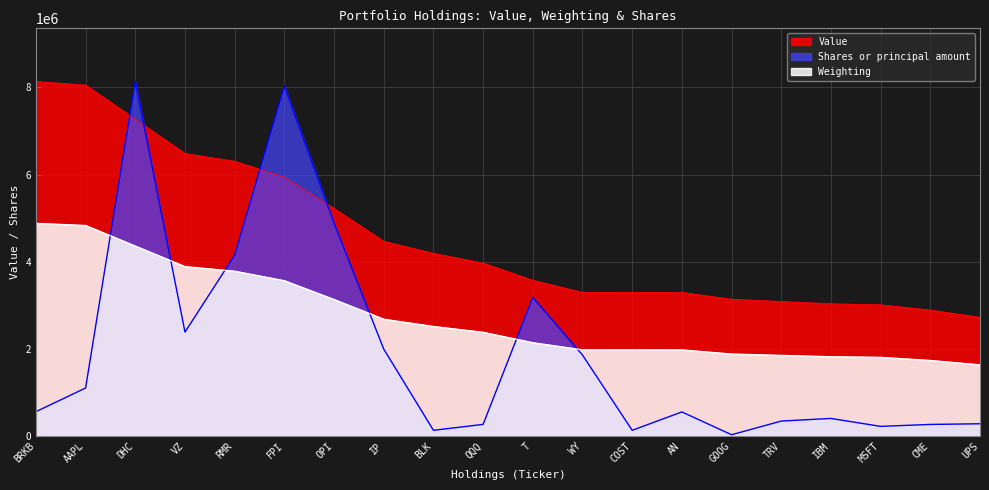

Reading left to right, transcribe all the data shown in this chart.

Value: BRKB=8136000.0	AAPL=8055000.0	DHC=7269000.0	VZ=6483000.0	RMR=6305000.0	FPI=5942000.0	OPI=5223000.0	IP=4467000.0	BLK=4191000.0	QQQ=3968000.0	T=3572000.0	WY=3295000.0	COST=3297000.0	AN=3294000.0	GOOG=3137000.0	TRV=3086000.0	IBM=3034000.0	MSFT=3009000.0	CME=2889000.0	UPS=2724000.0
Weighting: BRKB=4881600.0	AAPL=4832305.1	DHC=4360482.9	VZ=3888660.6	RMR=3783028.7	FPI=3564722.9	OPI=3133745.0	IP=2680232.2	BLK=2514038.1	QQQ=2380237.7	T=2142214.0	WY=1977428.3	COST=1977428.3	AN=1976019.8	GOOG=1881655.4	TRV=1850670.1	IBM=1819684.7	MSFT=1805600.5	CME=1733770.8	UPS=1633772.6
Shares or principal amount: BRKB=556035.1	AAPL=1099344.5	DHC=8136000.0	VZ=2383586.2	RMR=4149952.6	FPI=8033820.5	OPI=4885399.1	IP=1992743.8	BLK=128396.2	QQQ=264181.5	T=3179638.8	WY=1856212.1	COST=128340.2	AN=550045.4	GOOG=26757.8	TRV=340424.3	IBM=400918.5	MSFT=218633.6	CME=263304.5	UPS=278437.4